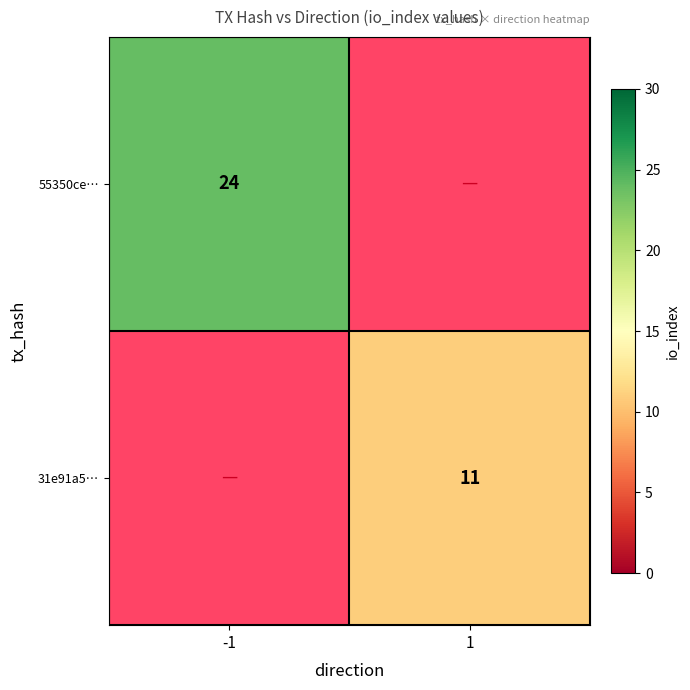

Is it true that 31e91a5… equals 5 at 1?

False